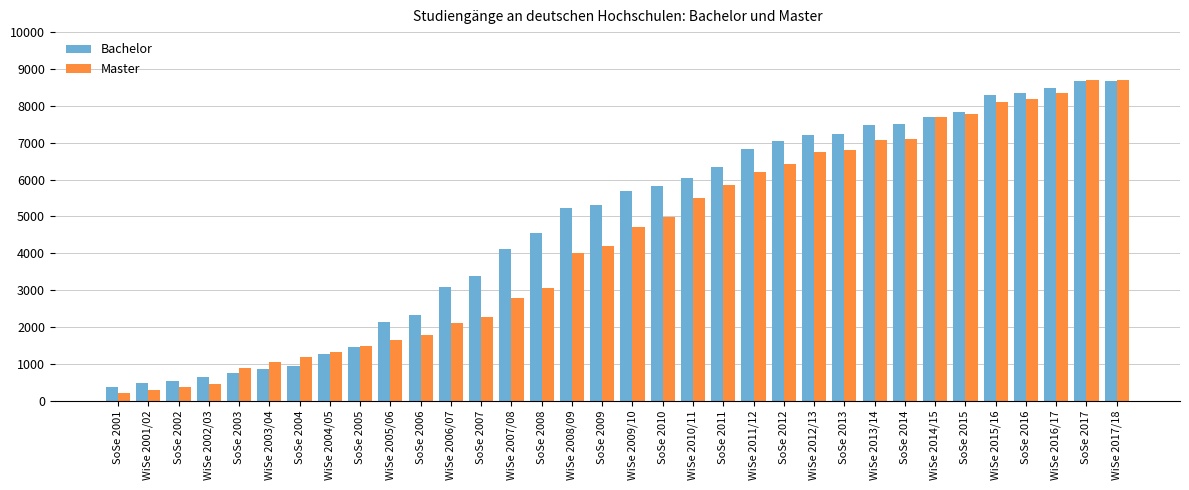

Which series has the widest spread of values?

Master